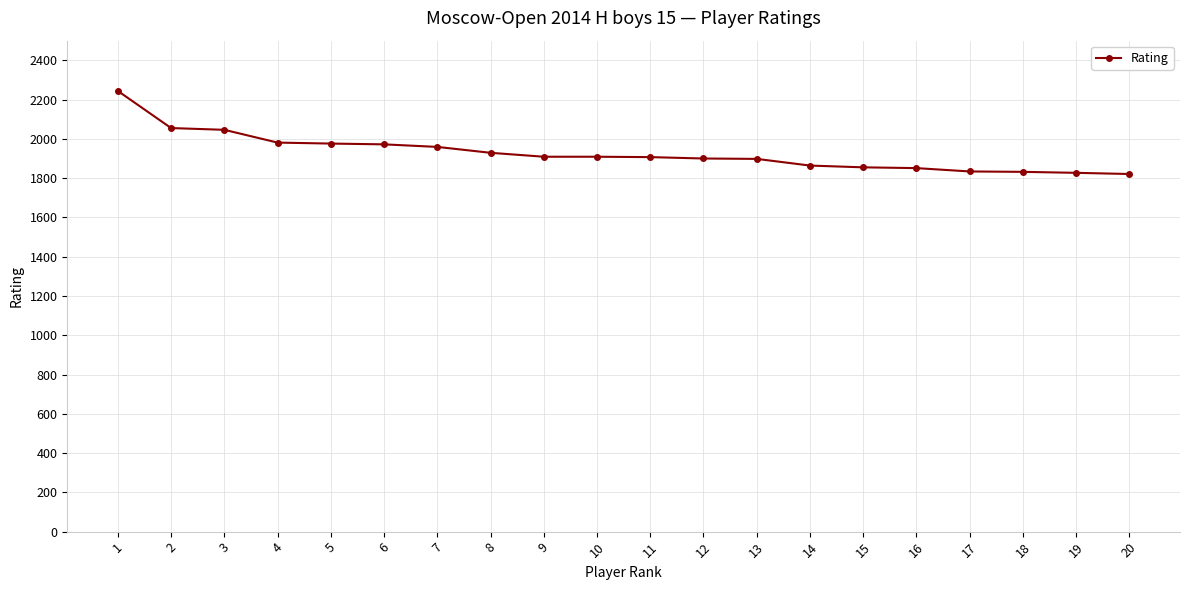

What is the greatest value displayed?

2244